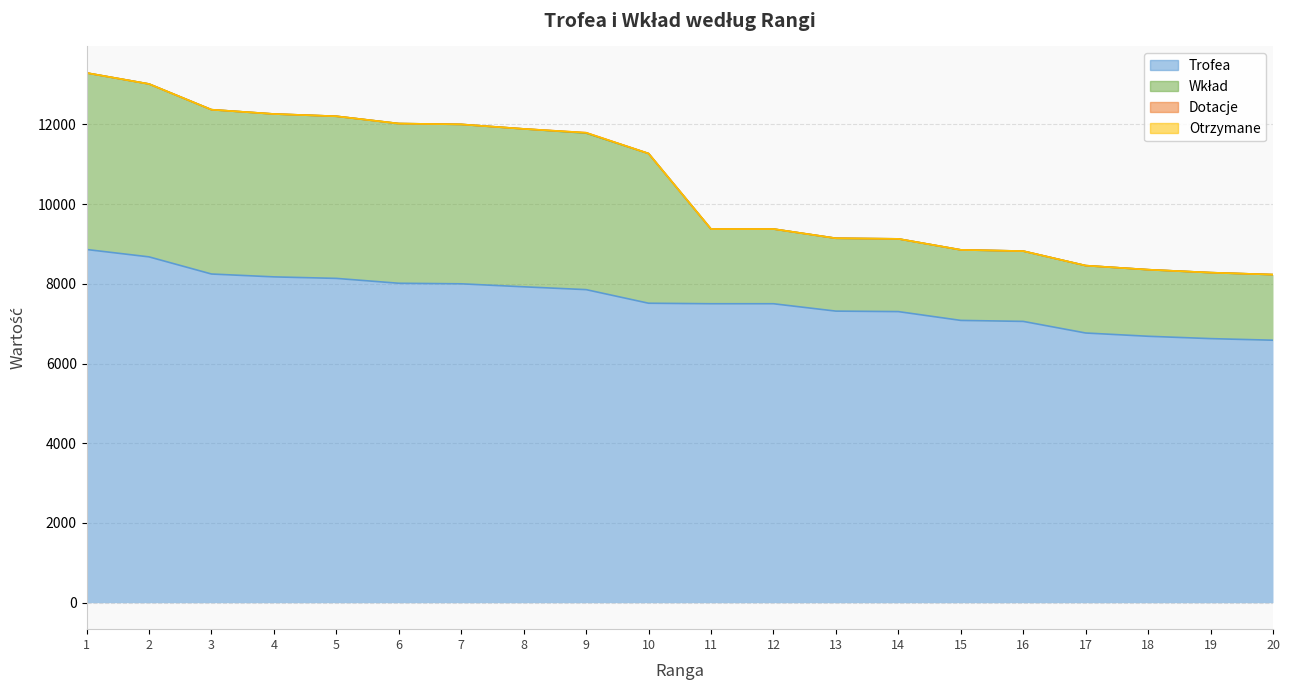

True or false: Trofea and Wkład intersect in this chart.

False